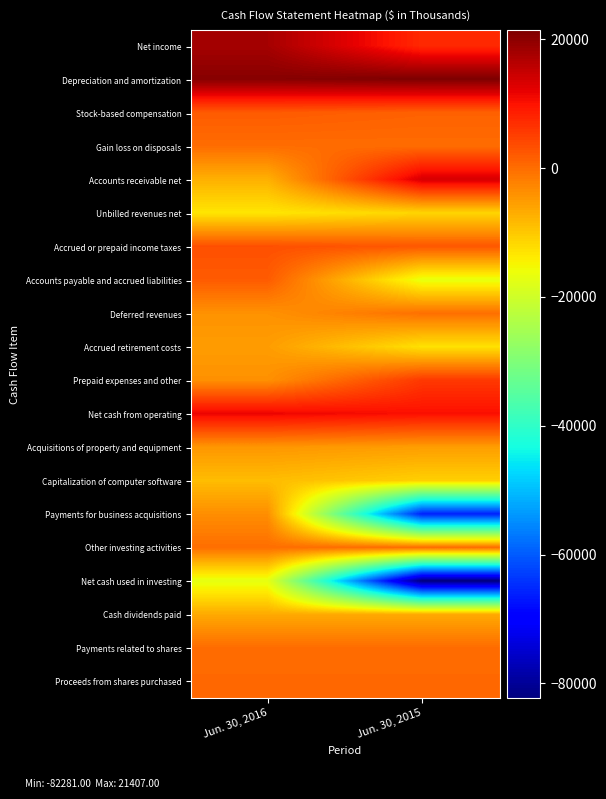

Which series has the largest total across all categories?

Depreciation and amortization